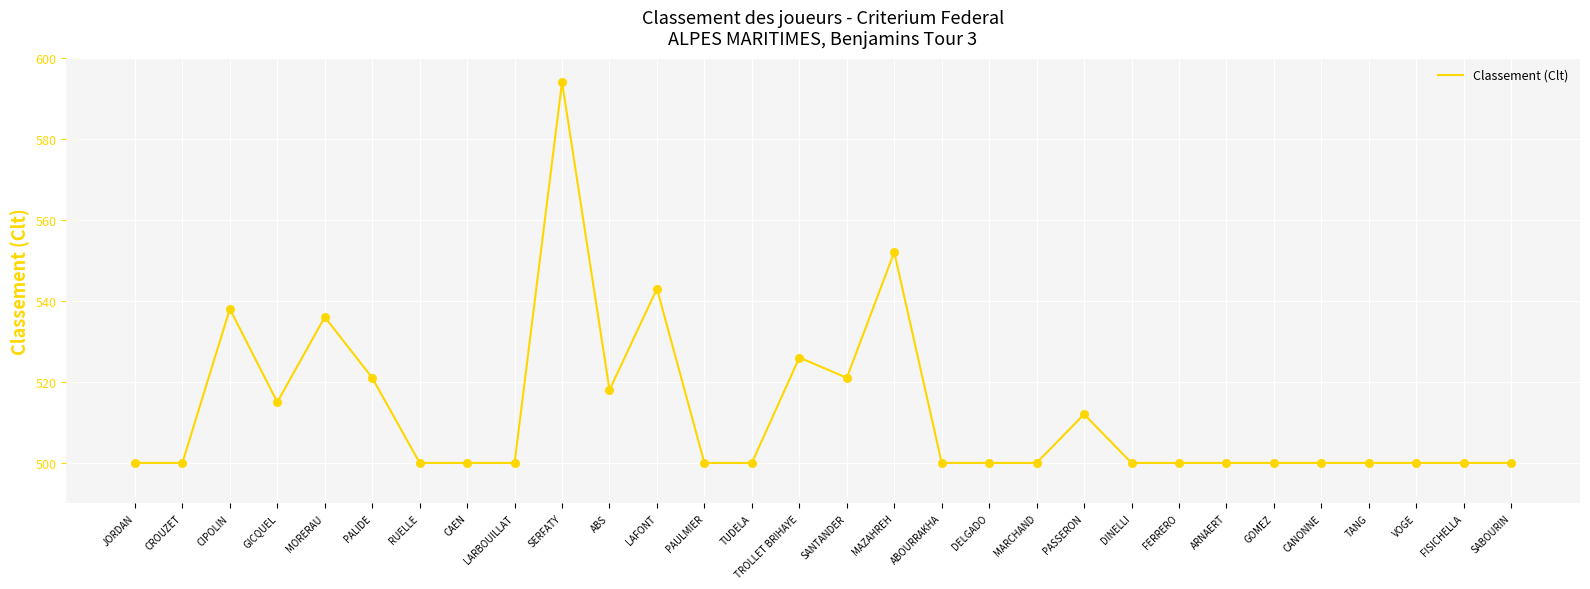

Which has a higher value, MORERAU or MAZAHREH?

MAZAHREH